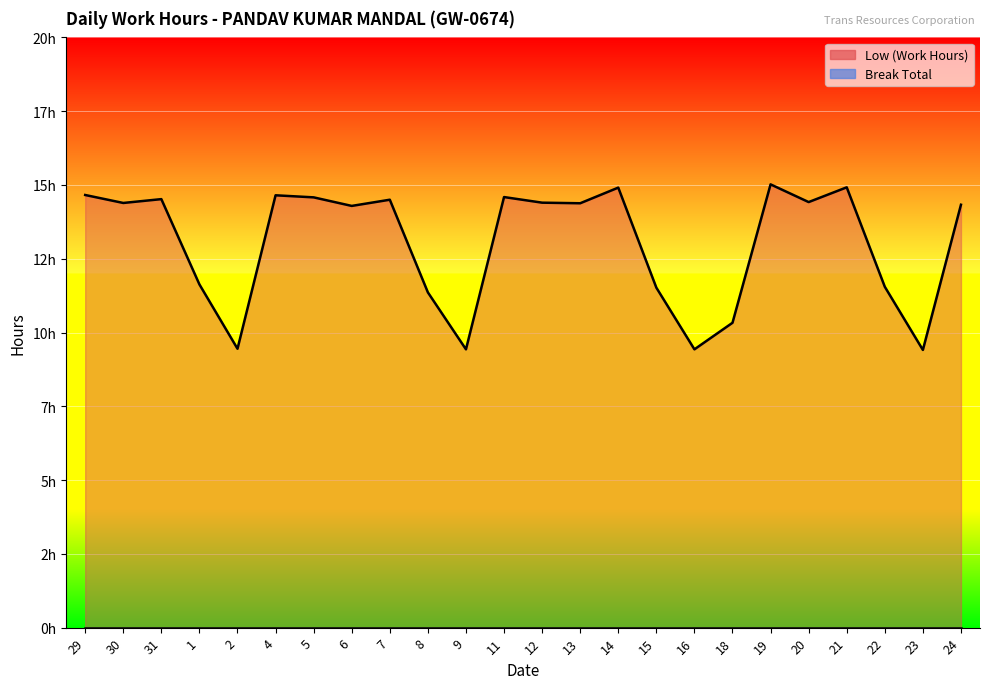

Rank the categories by value from highest to lowest.

19, 21, 14, 29, 4, 11, 5, 31, 7, 20, 12, 30, 13, 24, 6, 1, 22, 15, 8, 18, 2, 9, 16, 23